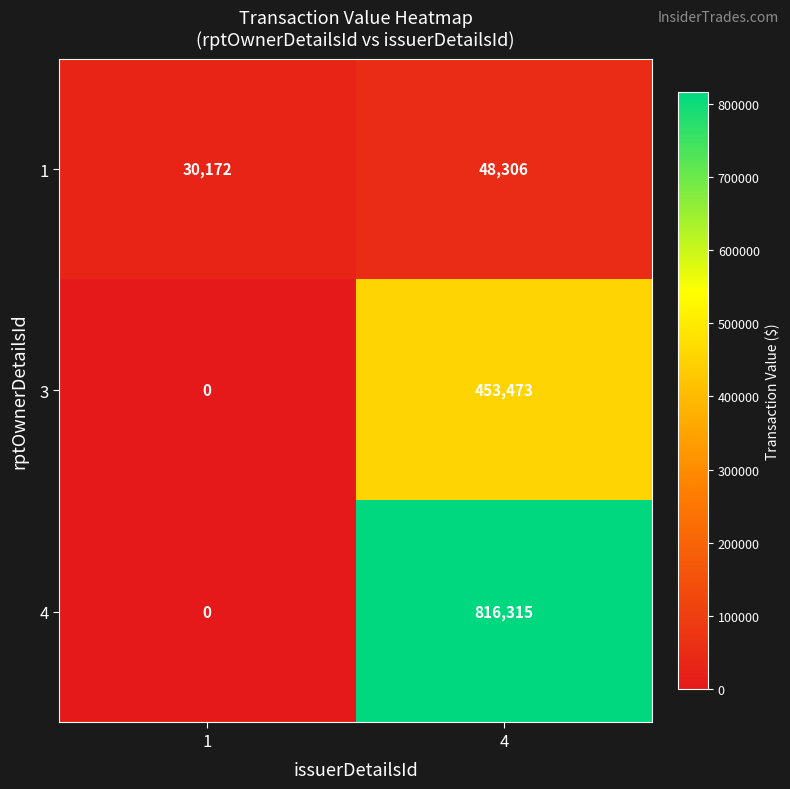

What is the sum of the 4 values at 1 and 4?

816315